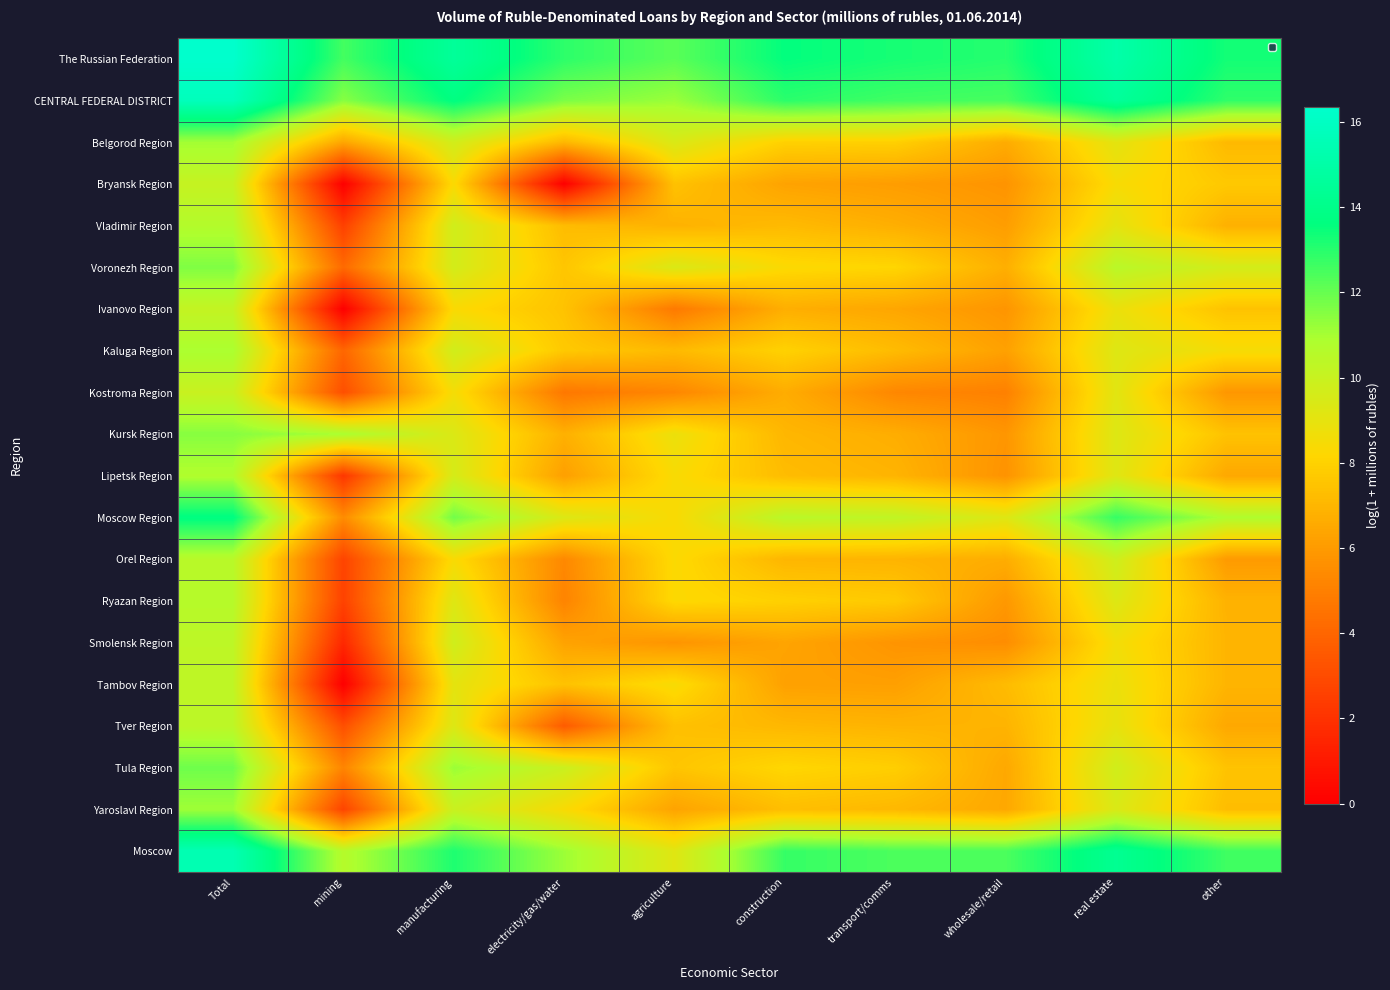

What is the spread (max minus min) of values at agriculture?

7.4